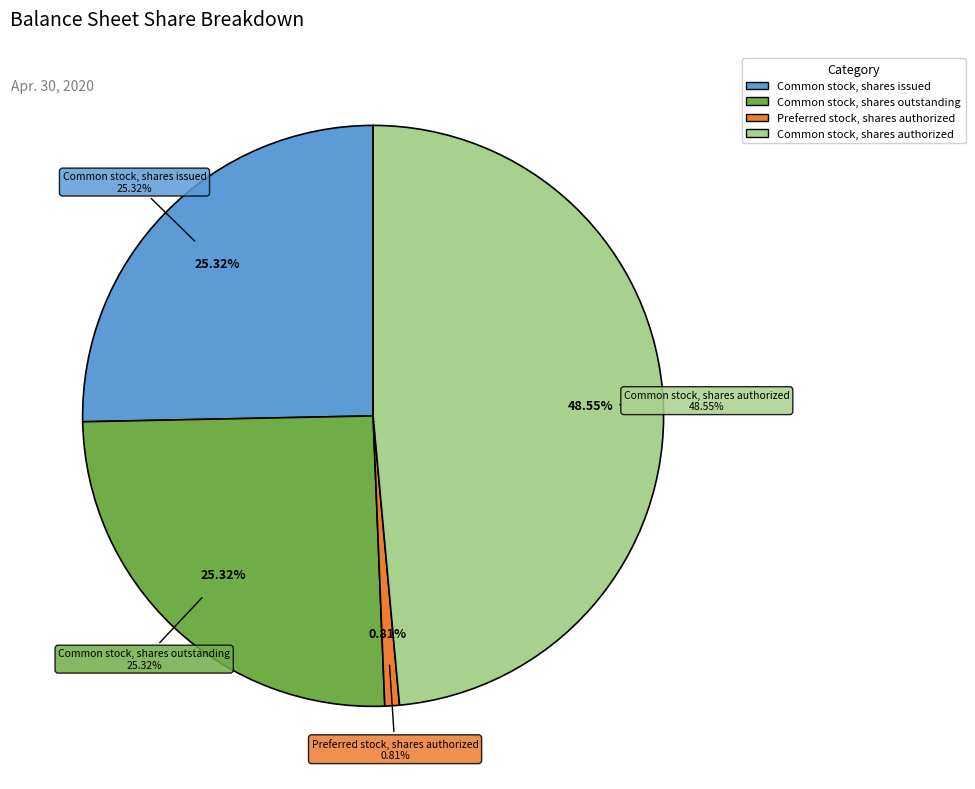

Does any single category account for the majority?

No